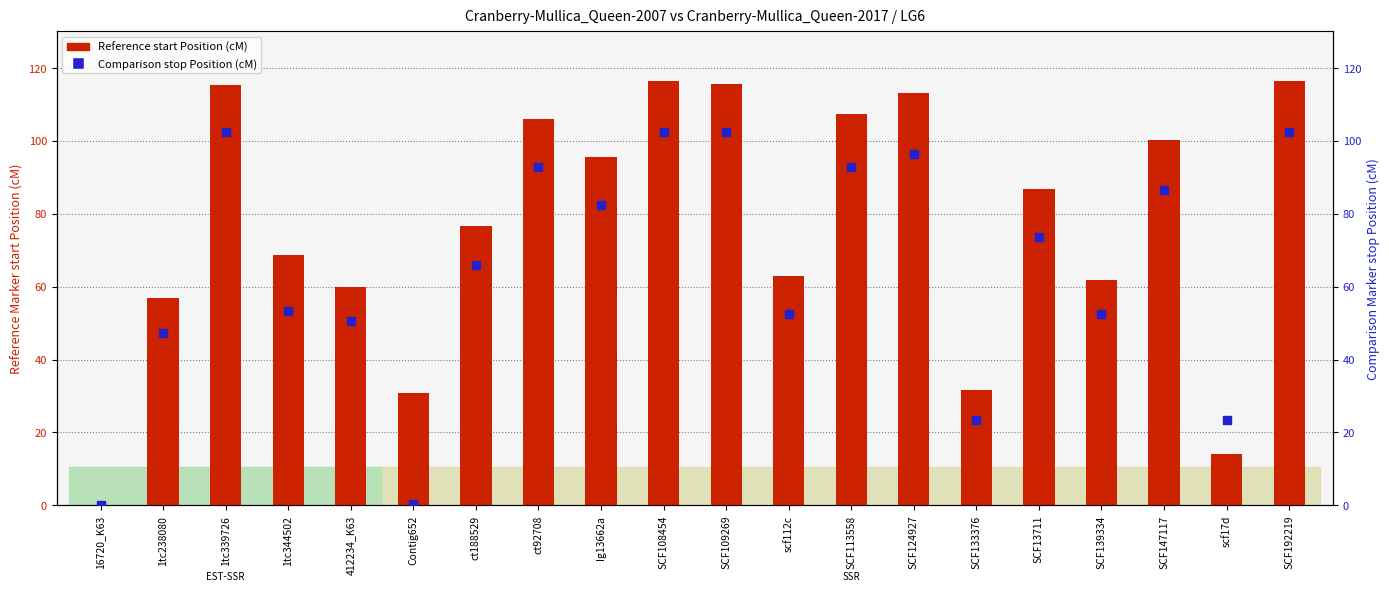

At how many categories does at least one series exceed 39?

16